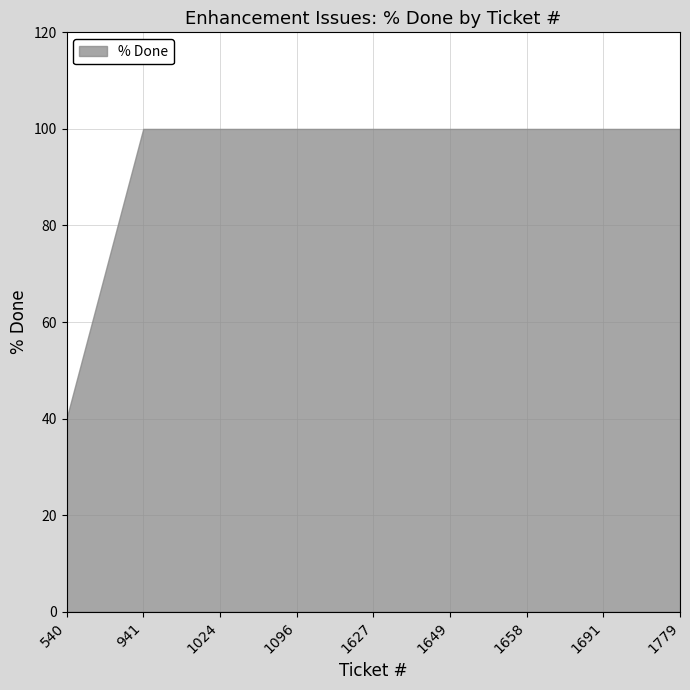

What is the sum of the values at 1627 and 1024?

200